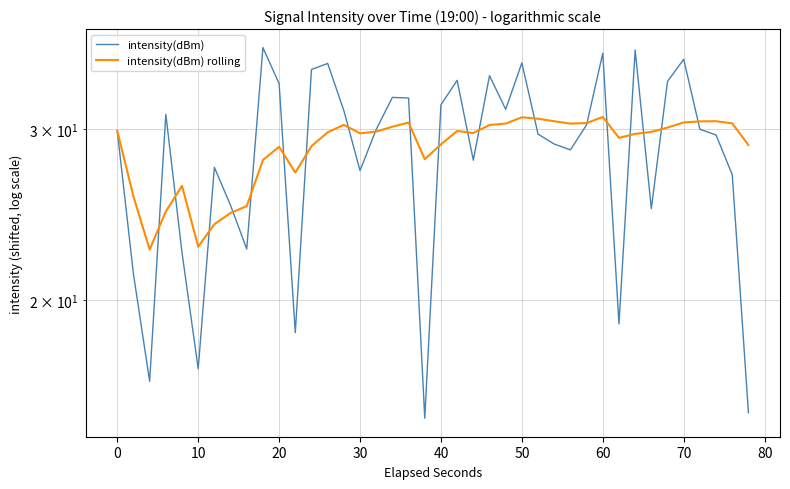

True or false: intensity(dBm) and intensity(dBm) rolling intersect in this chart.

True